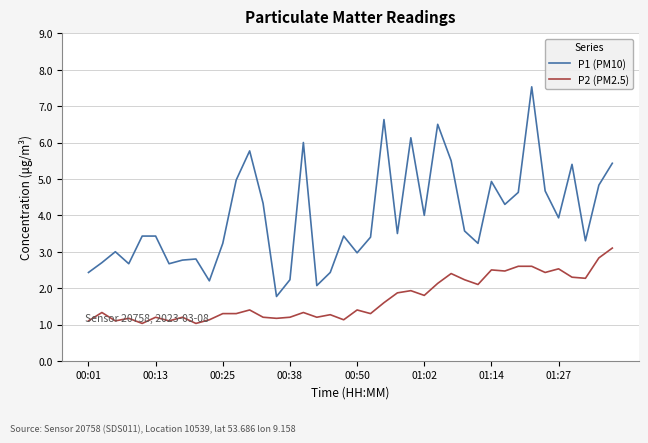

Which series has the largest total across all categories?

P1 (PM10)